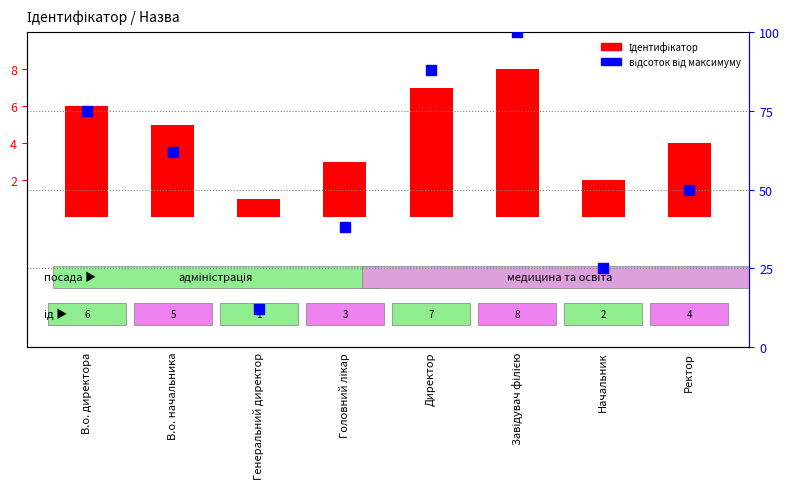

At which category is the sum across all series the highest?

Завідувач філією